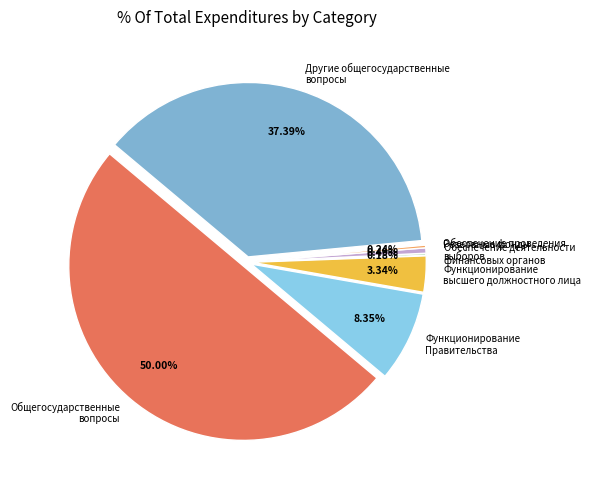

Combined, what portion of the pie is Обеспечение проведения выборов and Функционирование Правительства?

8.8%